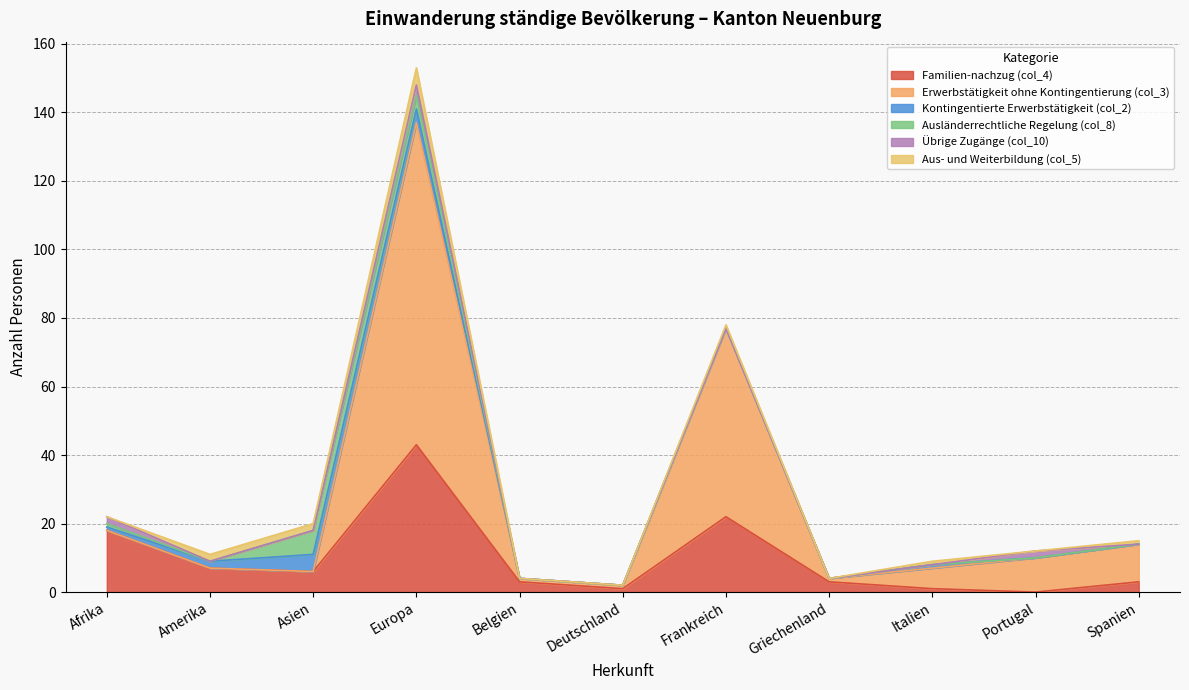

What is the sum of all Übrige Zugänge (col_10) values?

7